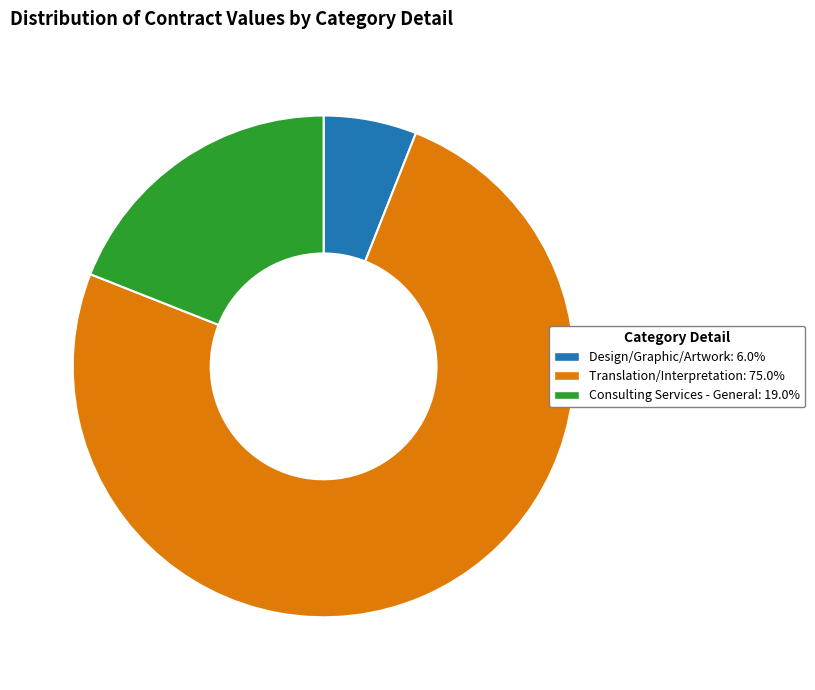

Is there a majority slice in this chart?

Yes